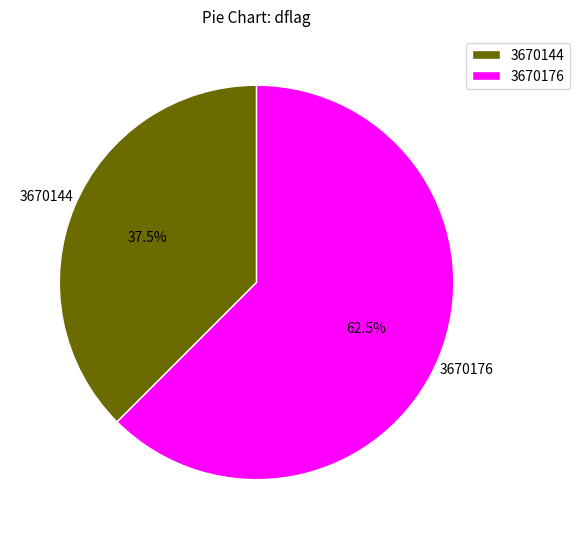

Between 3670176 and 3670144, which is larger?

3670176